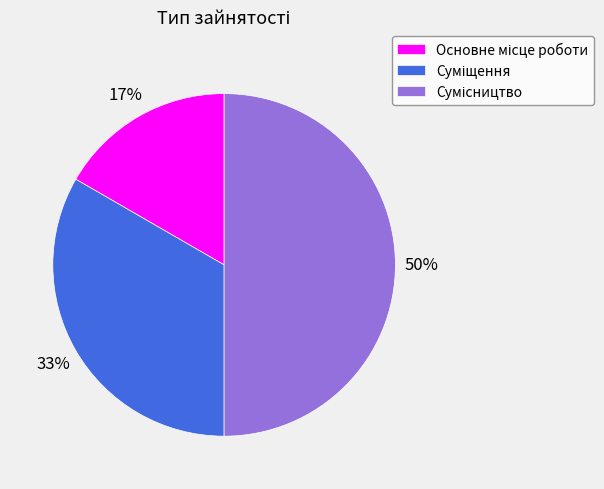

How many segments does this pie chart have?

3